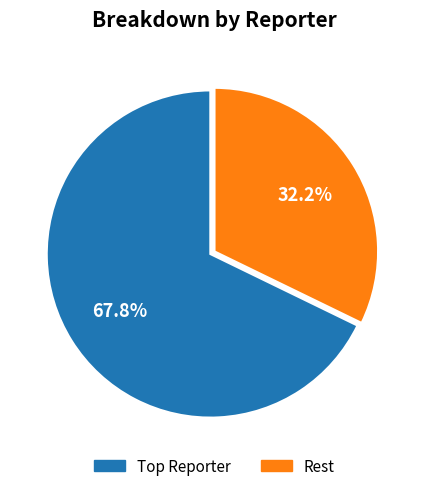

Rank the categories by value from highest to lowest.

Top Reporter, Rest